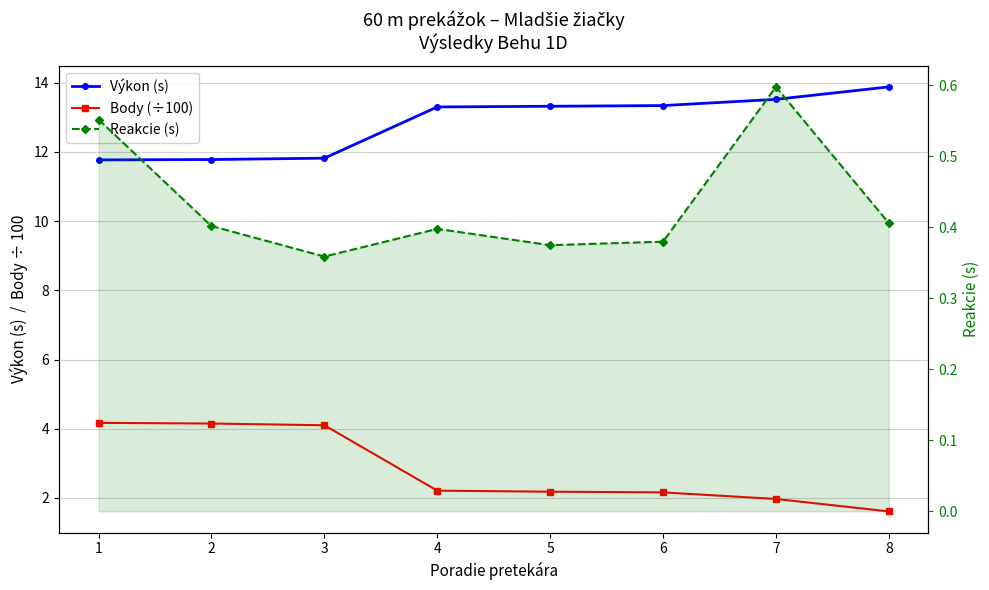

What is the difference between the Body (÷100) values at 3 and 7?

2.1